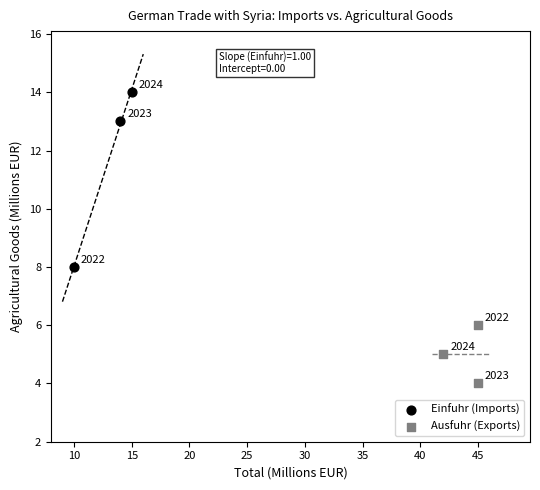

Which series reaches the minimum Y coordinate?

Ausfuhr (Exports)